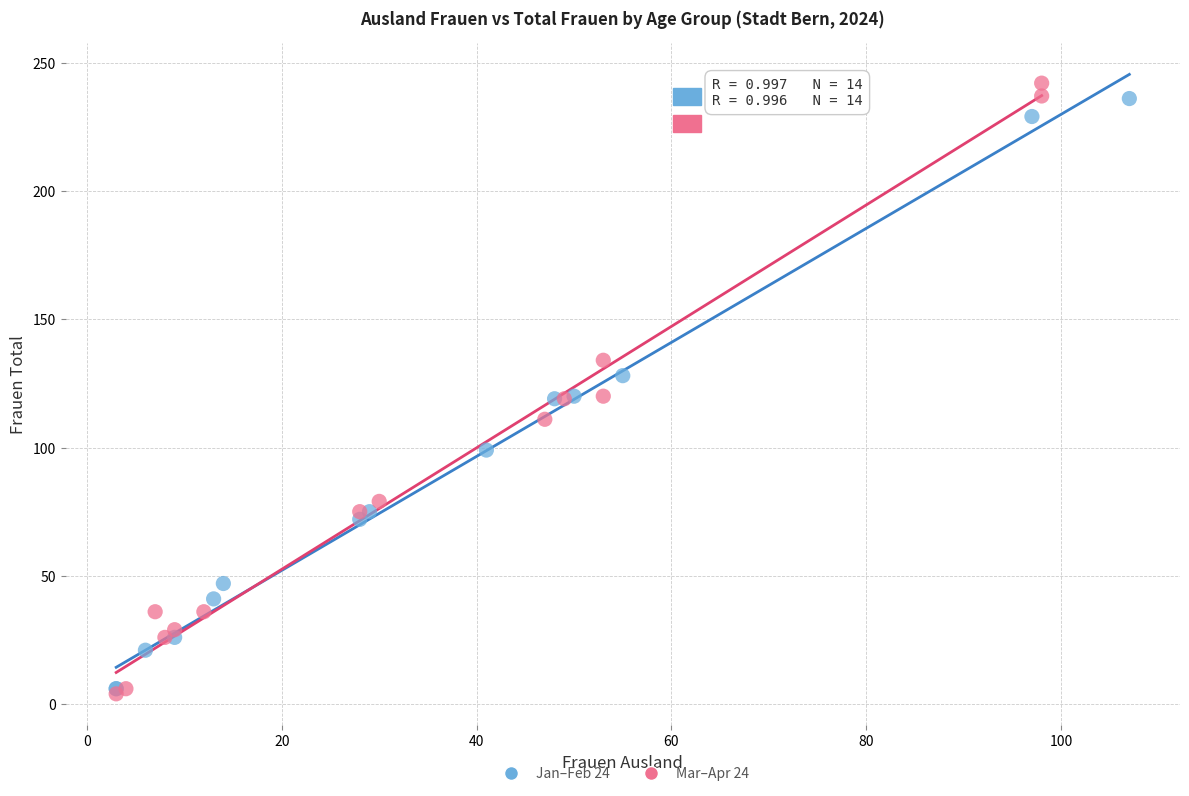

Which series has the largest Y range (max minus min)?

Mar–Apr 24